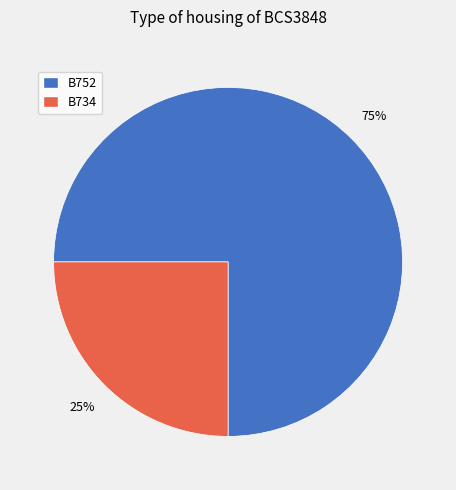

Count the number of slices in the pie.

2